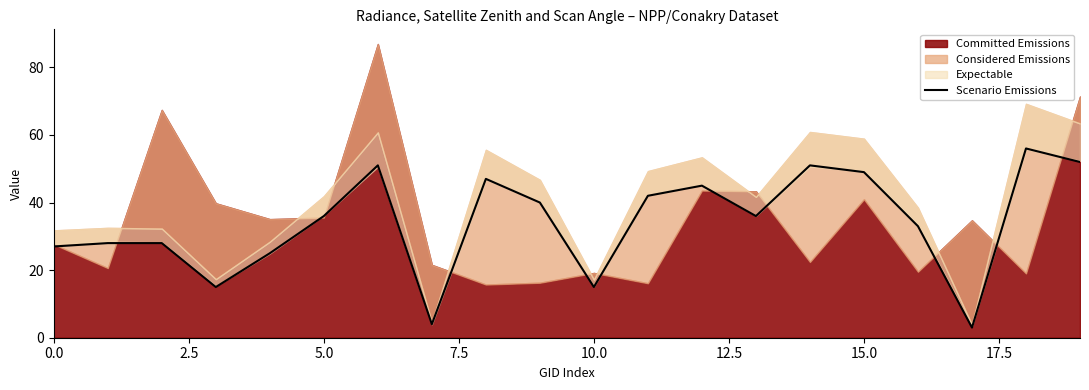

What value does the data have at 11?

42